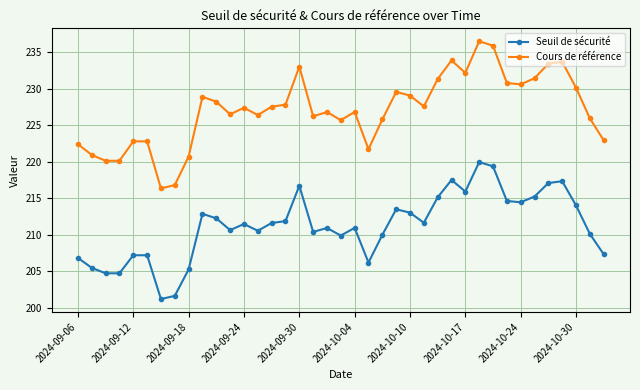

What is the maximum value for Seuil de sécurité?

219.9